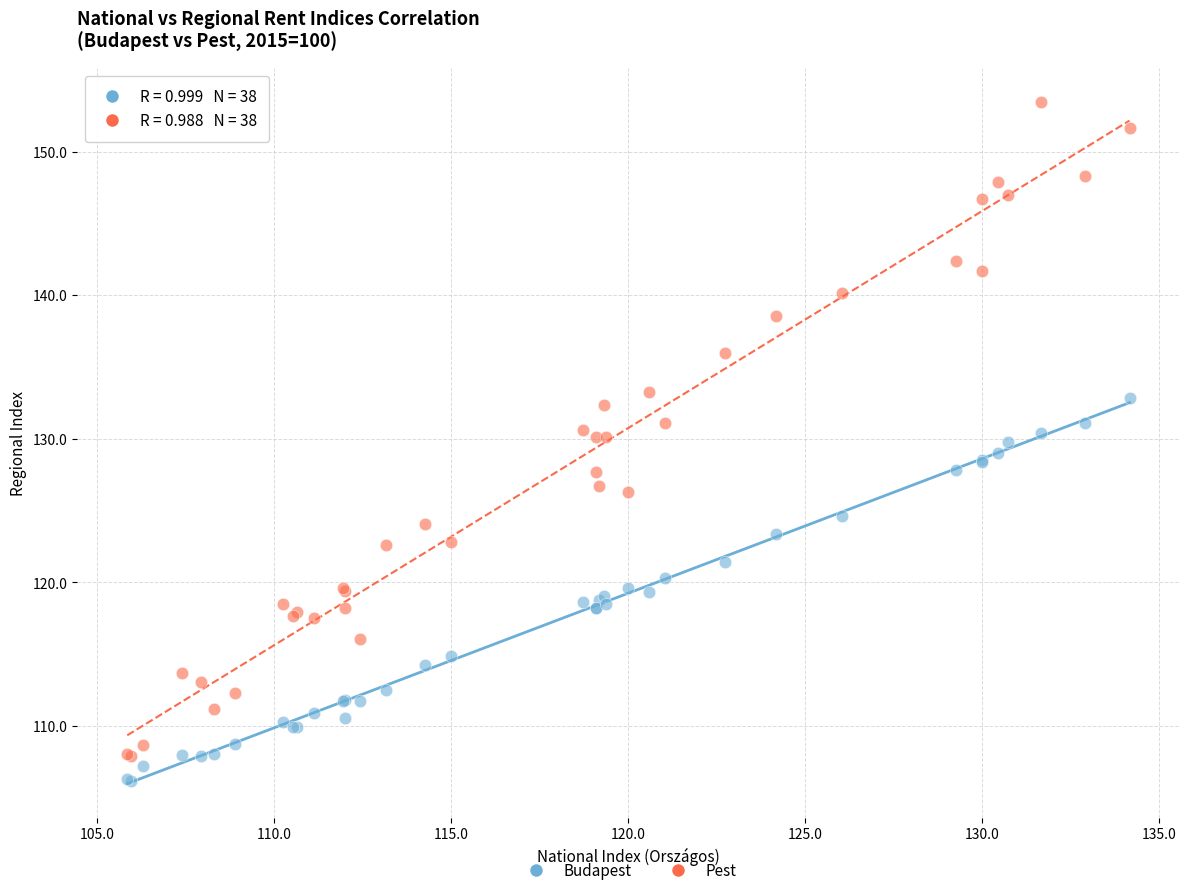

Which series contains the highest Y value?

Pest